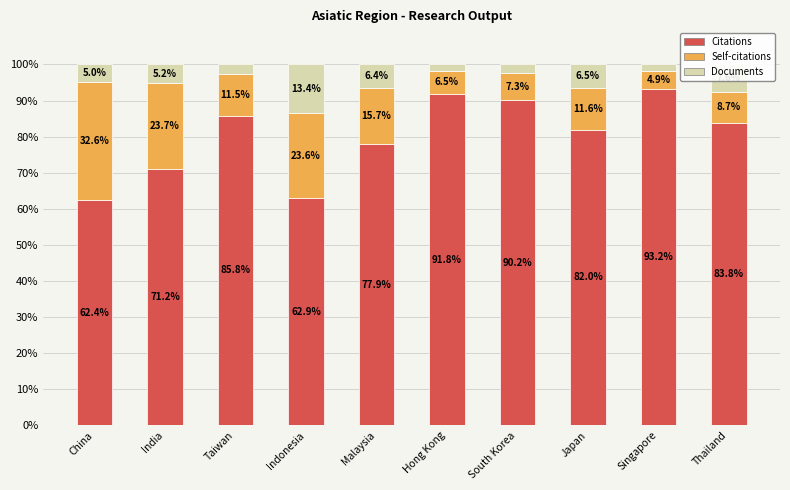

At which label does Citations reach its peak?

Singapore